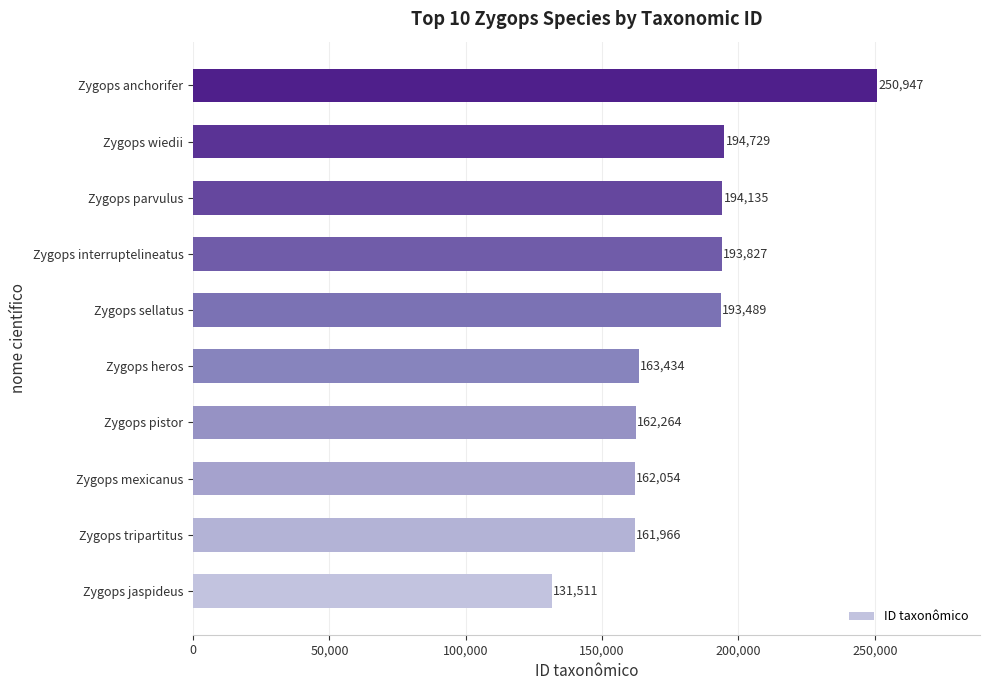

How many data points does each series have?

10